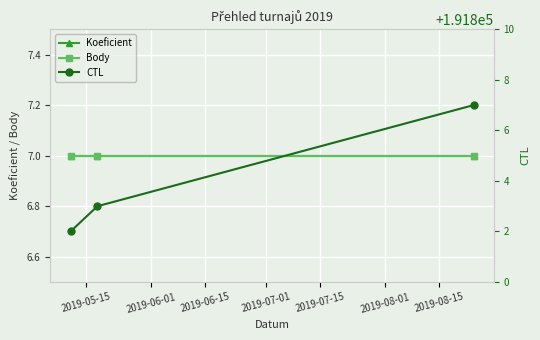

What are all the series names shown in the legend?

Koeficient, Body, CTL